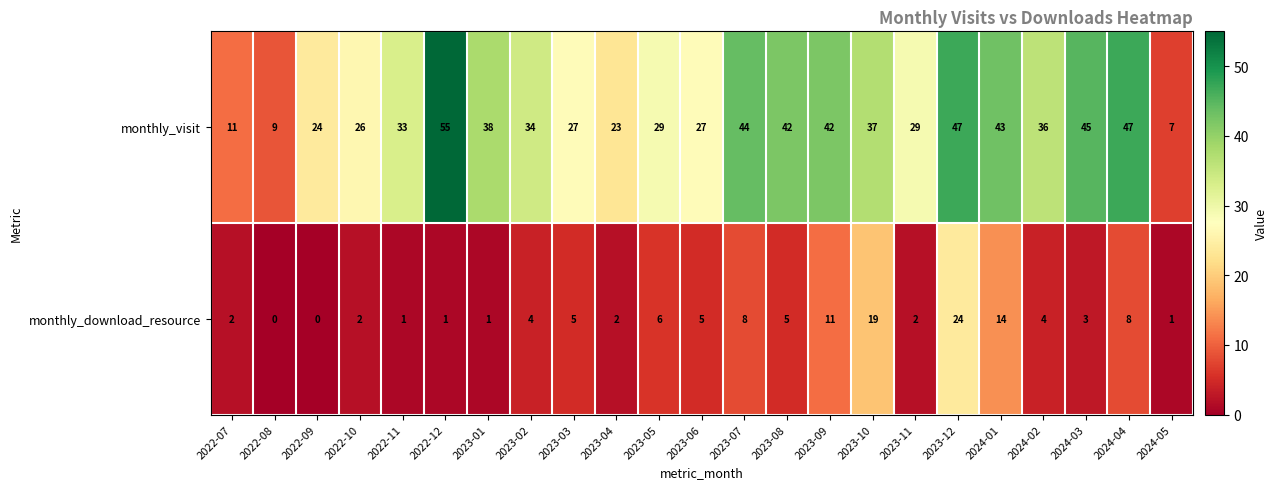

Rank the series at 2024-04 from lowest to highest value.

monthly_download_resource, monthly_visit